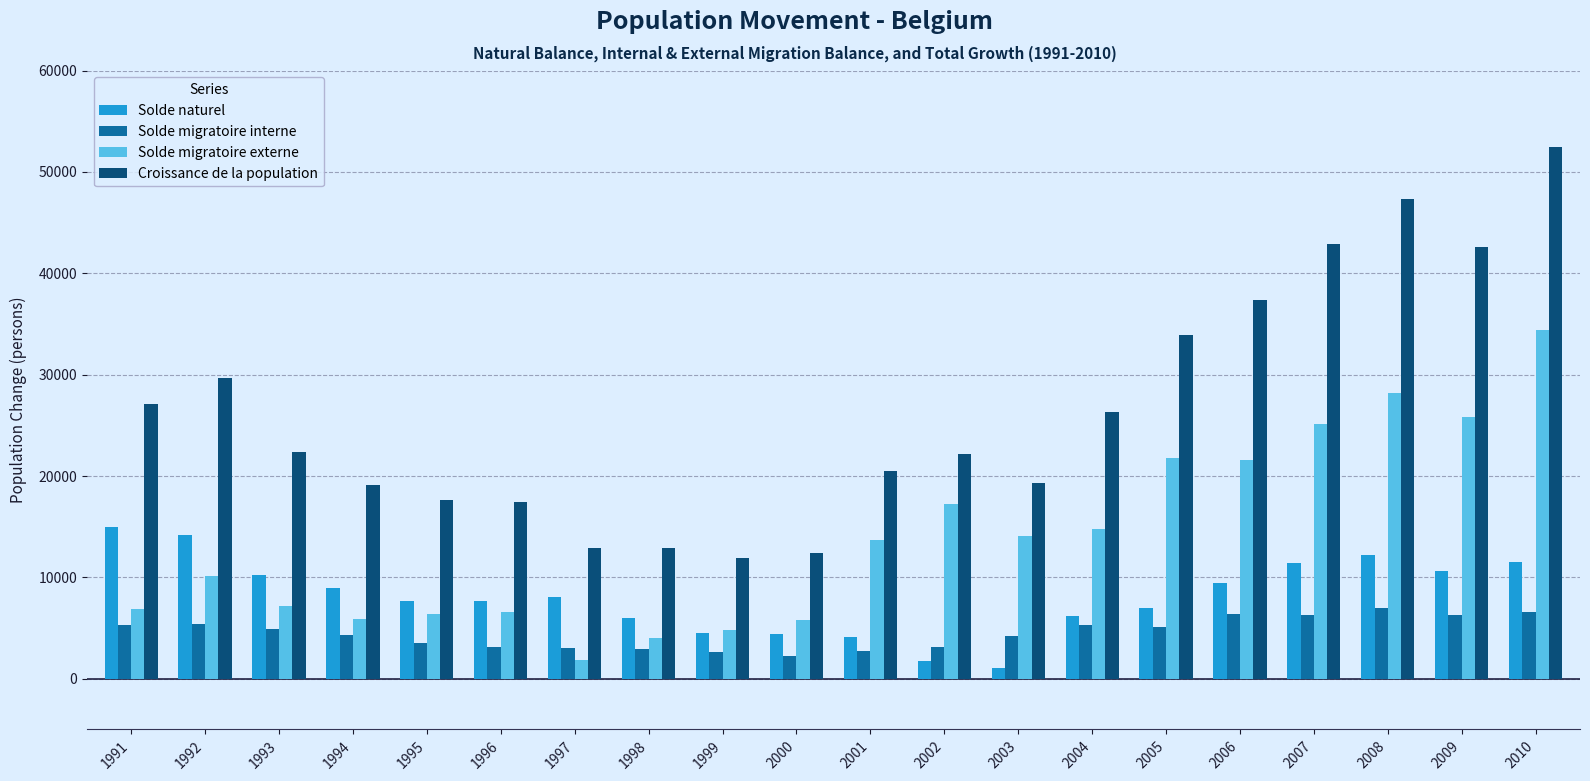

Rank the series at 2006 from lowest to highest value.

Solde migratoire interne, Solde naturel, Solde migratoire externe, Croissance de la population